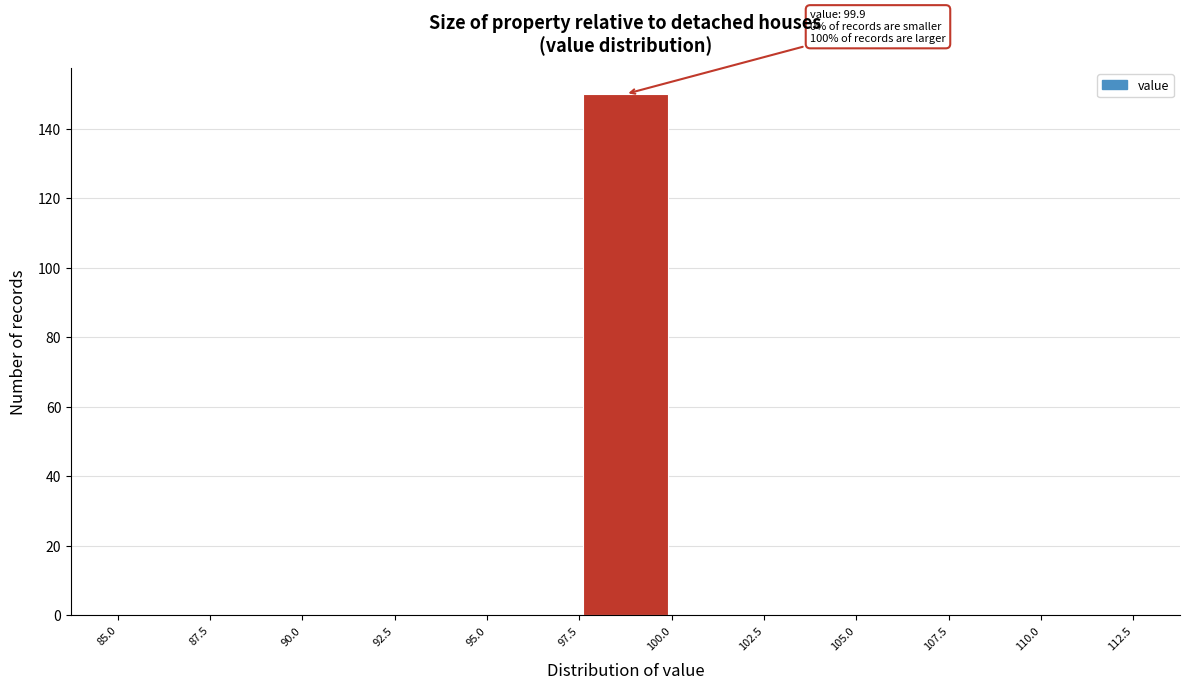

Which range on the x-axis has the tallest bar?

97.5 to 100.0